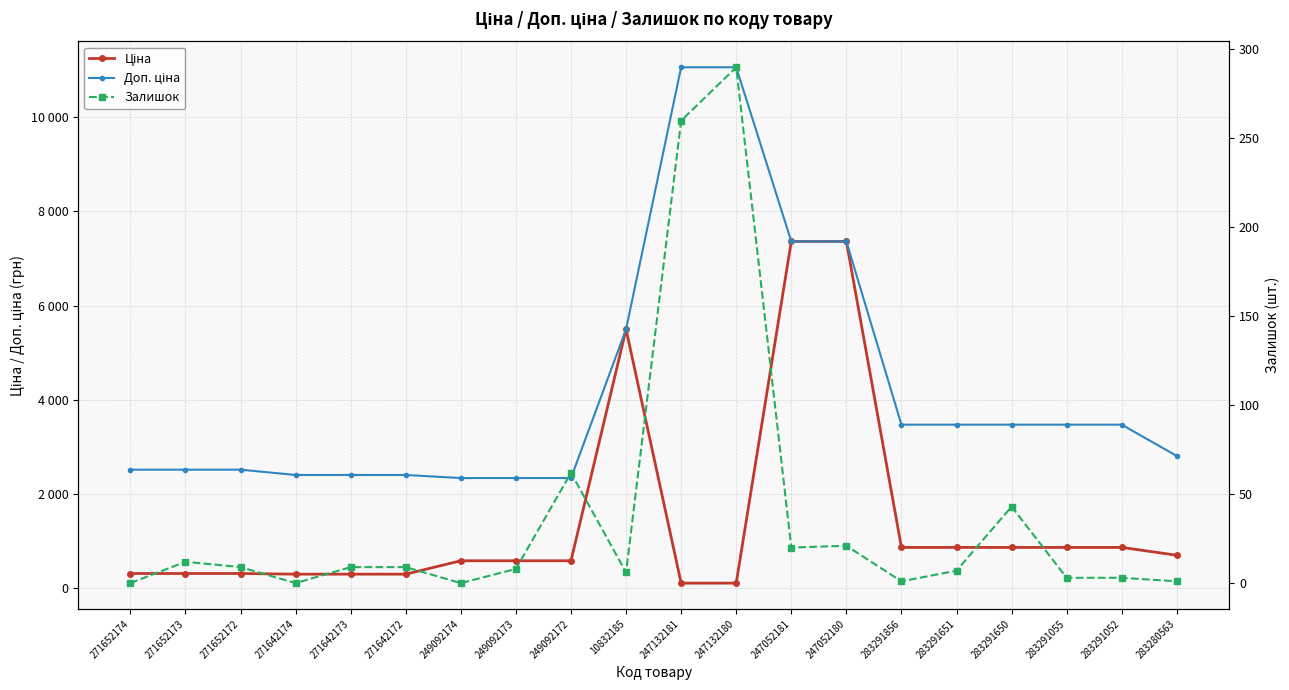

At 247132181, list the series in order from smallest to largest.

Ціна, Залишок, Доп. ціна